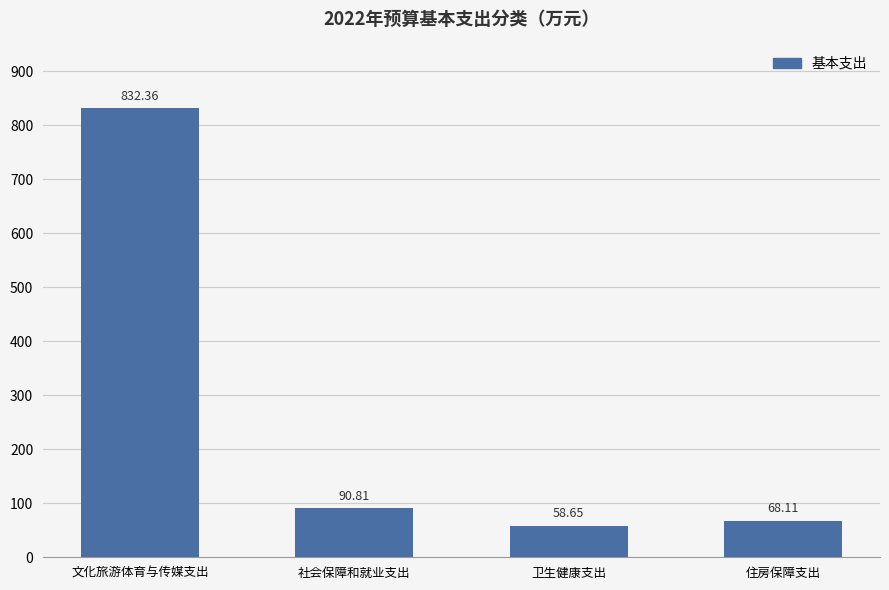

At which label does the data first exceed 90?

文化旅游体育与传媒支出